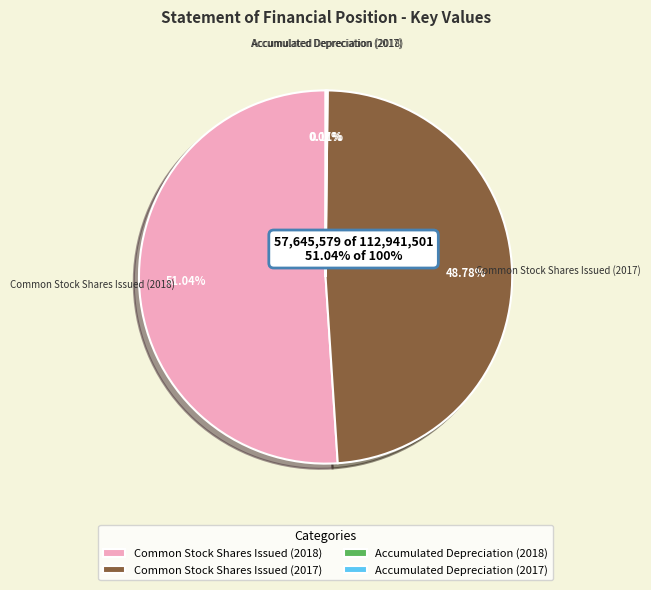

Approximately how many times larger is the value at Common Stock Shares Issued (2017) compared to Accumulated Depreciation (2017)?

725.3